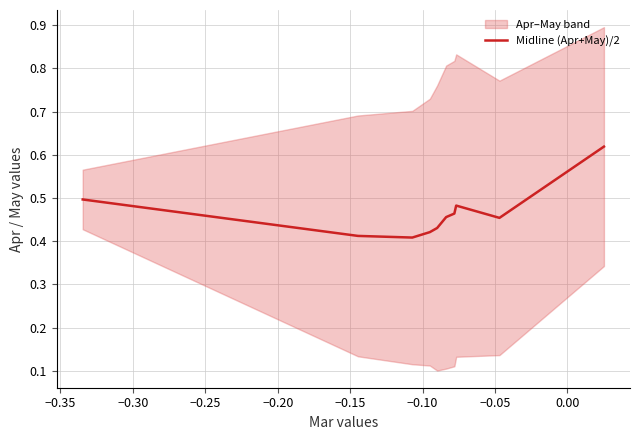

What is the value of the 9th point from the left?

0.5